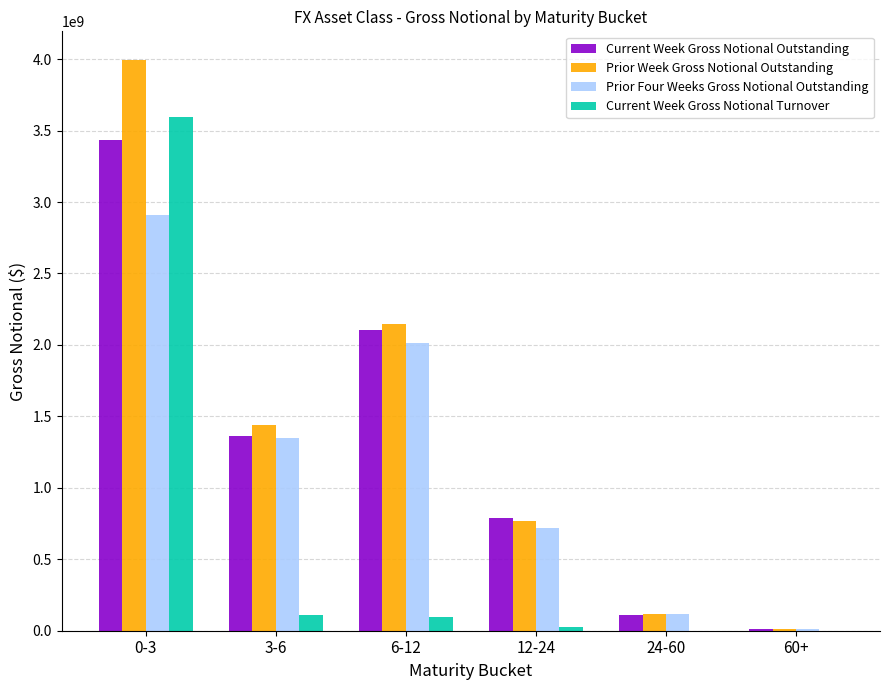

What is the difference between the Current Week Gross Notional Turnover values at 12-24 and 6-12?

63904704